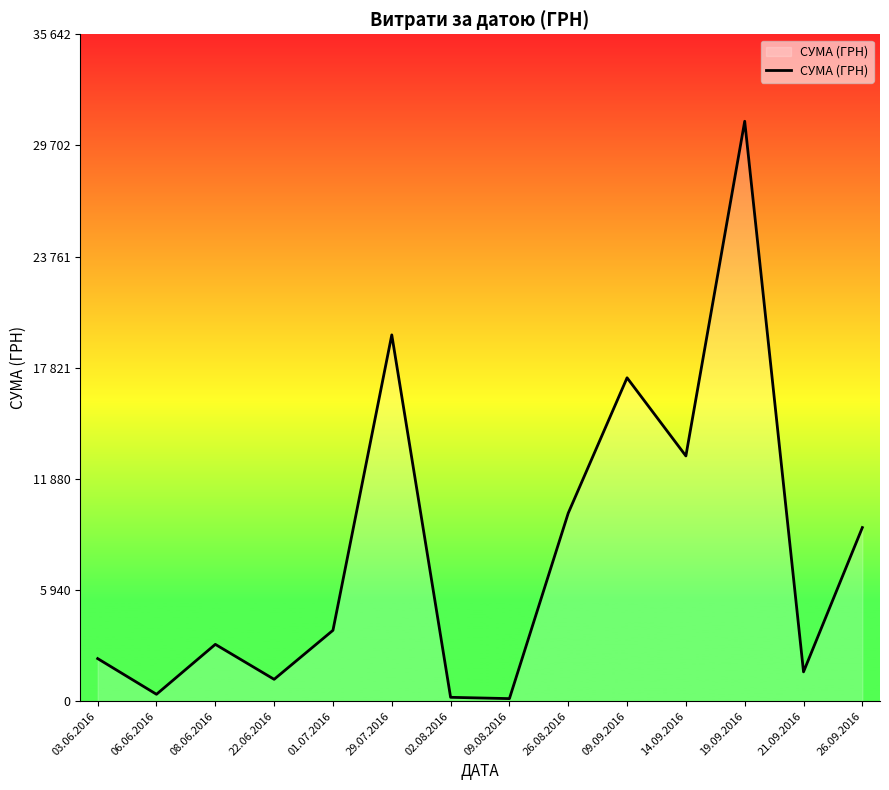

Rank the categories by value from lowest to highest.

09.08.2016, 02.08.2016, 06.06.2016, 22.06.2016, 21.09.2016, 03.06.2016, 08.06.2016, 01.07.2016, 26.09.2016, 26.08.2016, 14.09.2016, 09.09.2016, 29.07.2016, 19.09.2016